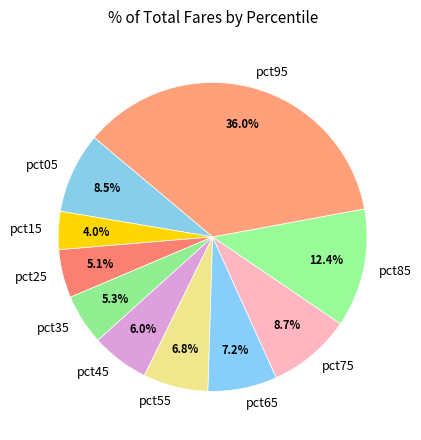

To the nearest percent, what is the average slice percentage?

10%